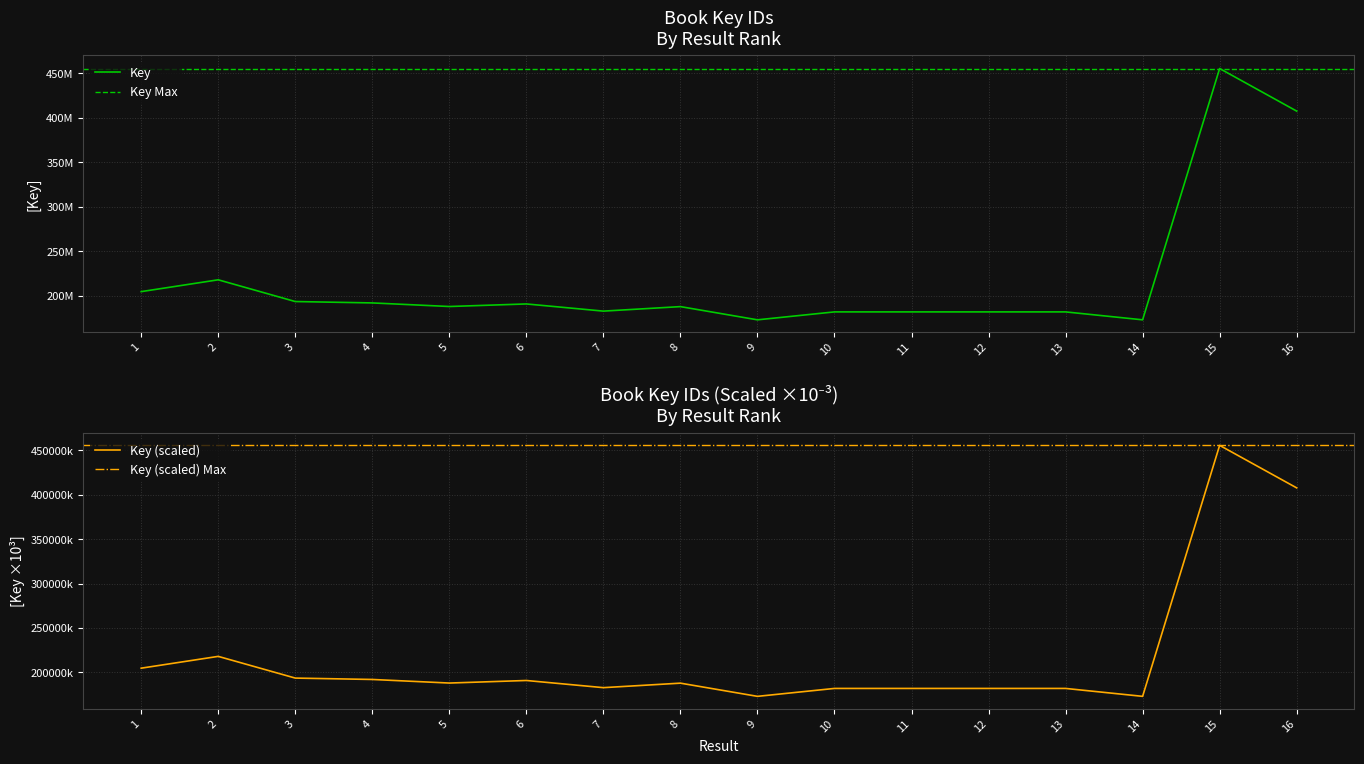

Reading left to right, transcribe all the data shown in this chart.

1=204850027	2=218114915	3=193715821	4=192160233	5=188136155	6=191010677	7=182955171	8=188014530	9=173178360	10=182081098	11=182081241	12=182081058	13=182081016	14=173183919	15=455344111	16=407530230